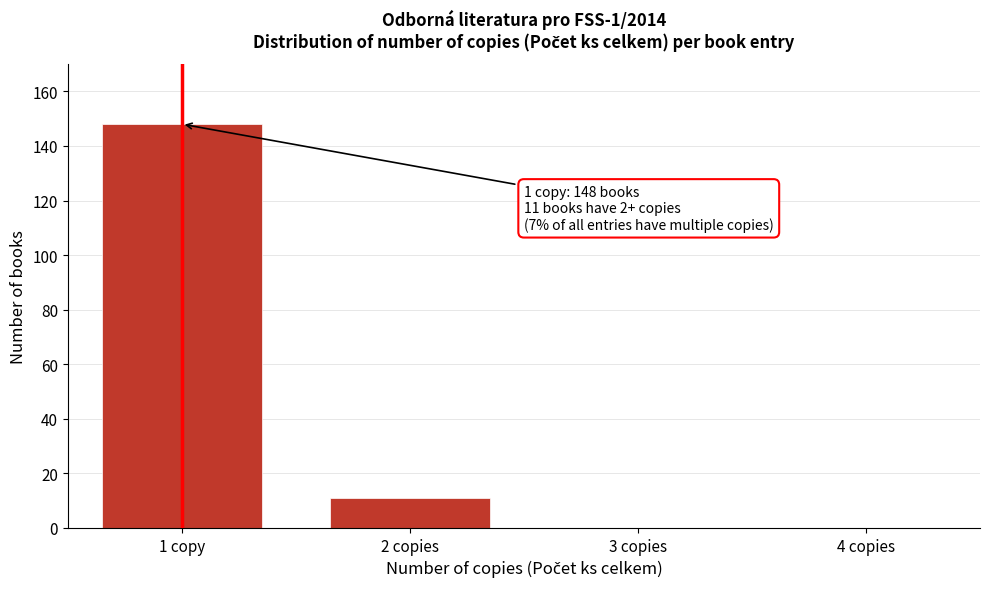

Reading right to left, what are all the values shown in this chart?

4 copies=0	3 copies=0	2 copies=11	1 copy=148